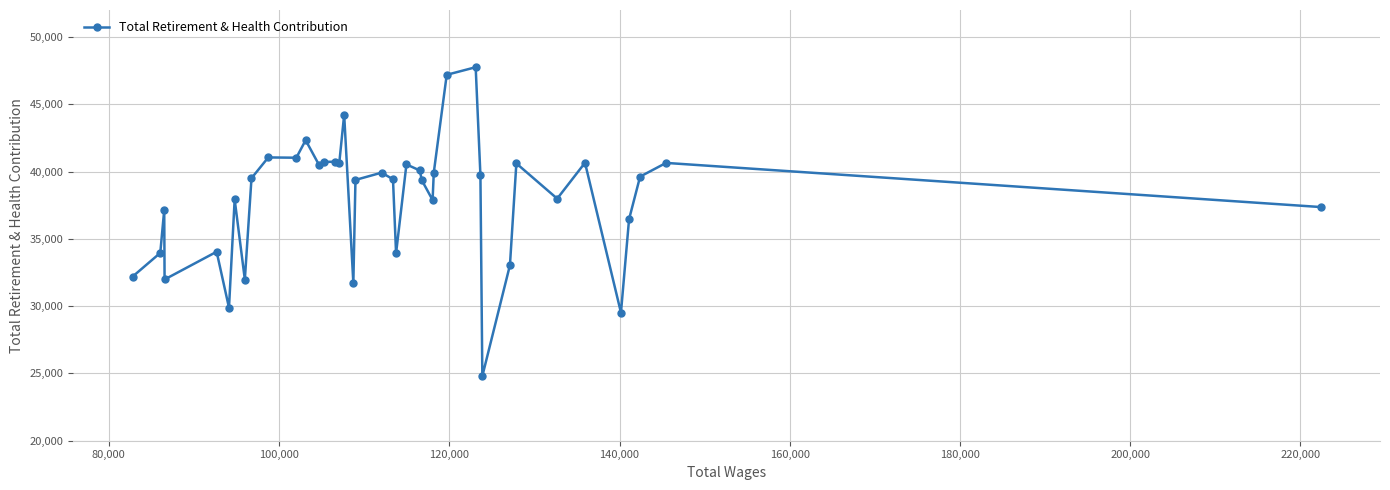

What is the greatest value displayed?

47749